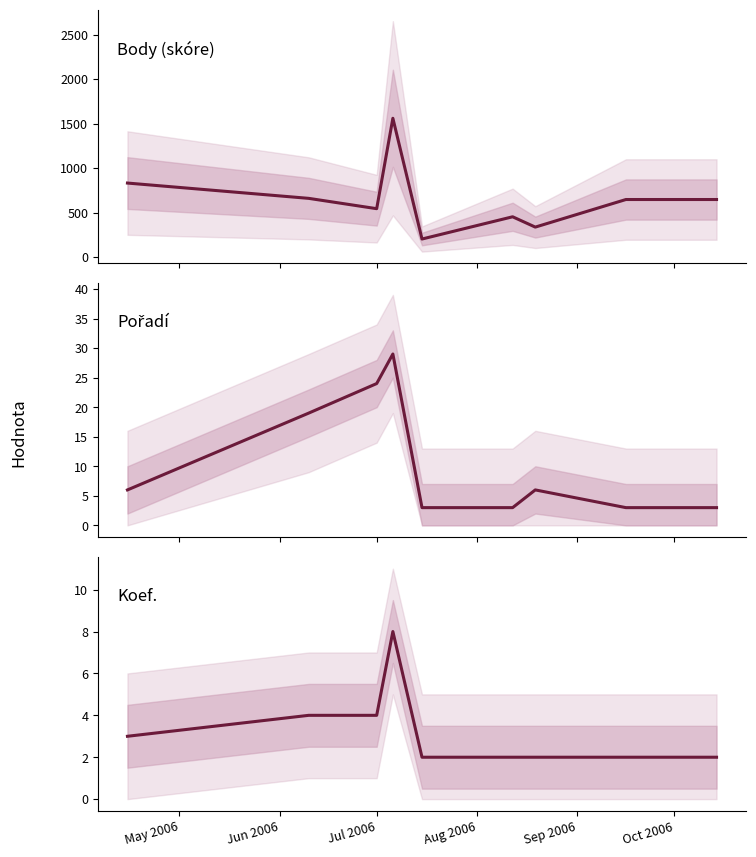

Reading left to right, extract all data points from this chart.

Body: 831	659	543	1559	202	452	336	646	646	646
Pořadí: 6	19	24	29	3	3	6	3	3	3
Koef.: 3	4	4	8	2	2	2	2	2	2